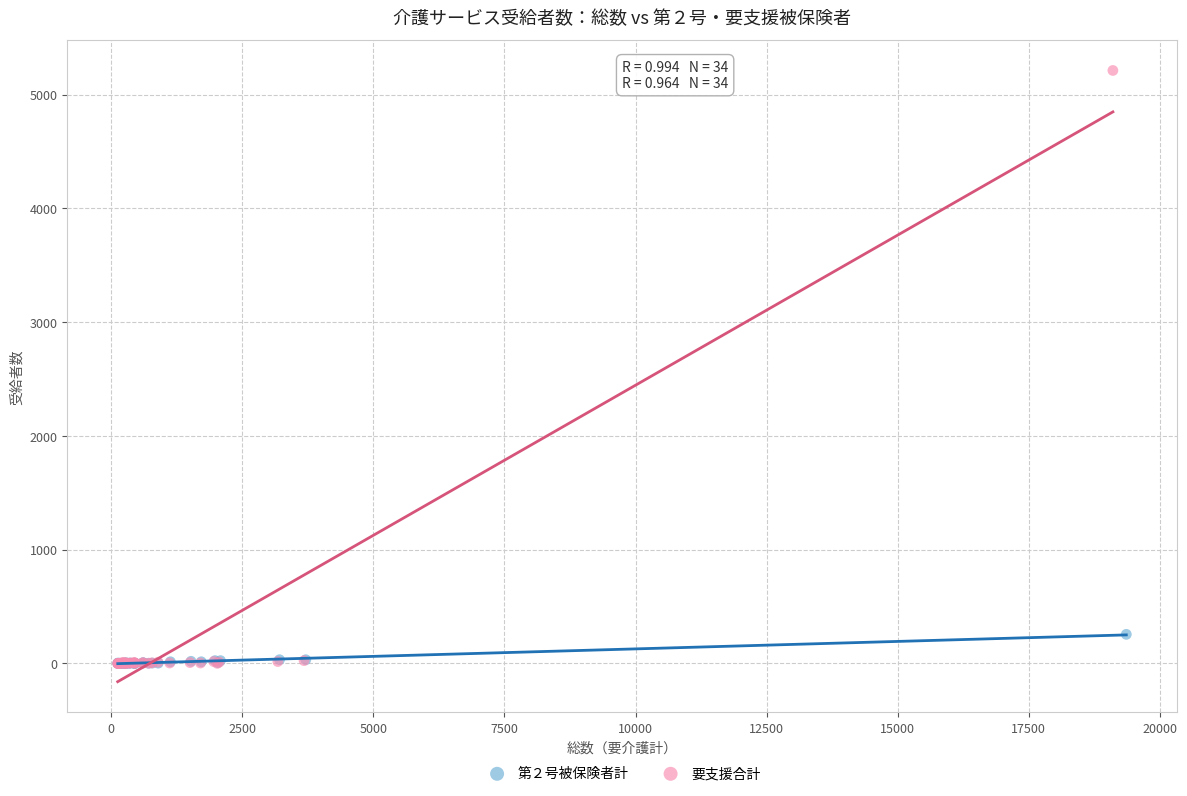

Which series has the widest spread of Y values?

要支援合計